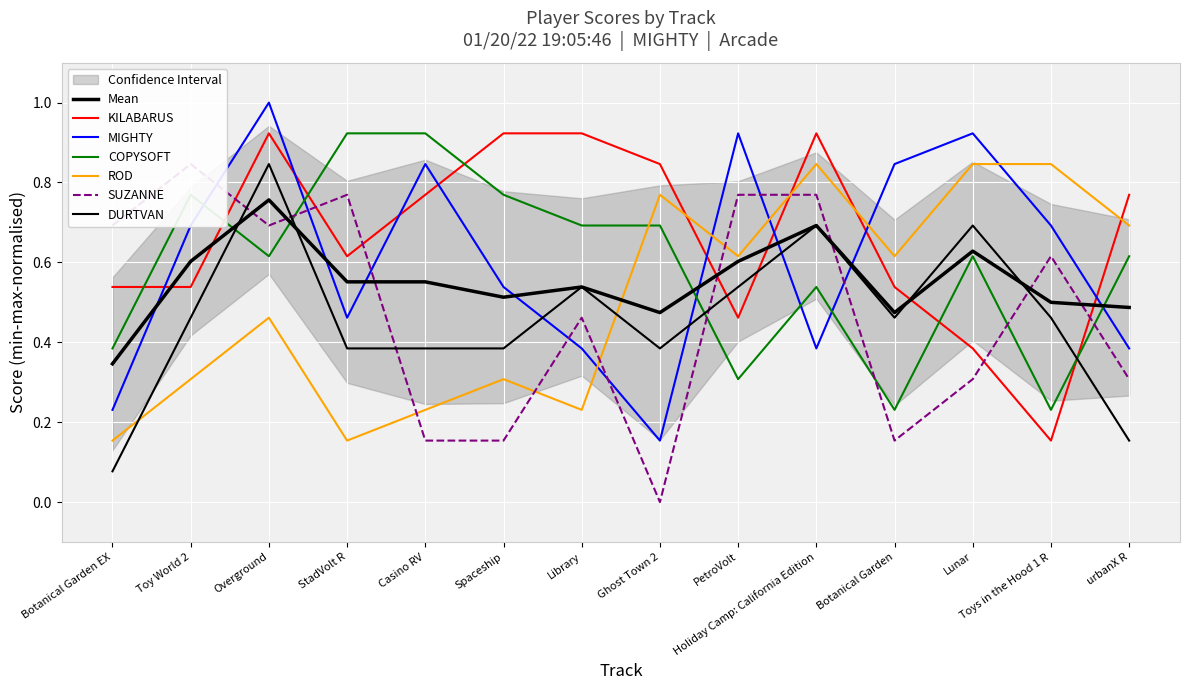

Rank the series at Overground from highest to lowest value.

MIGHTY, KILABARUS, DURTVAN, SUZANNE, COPYSOFT, ROD